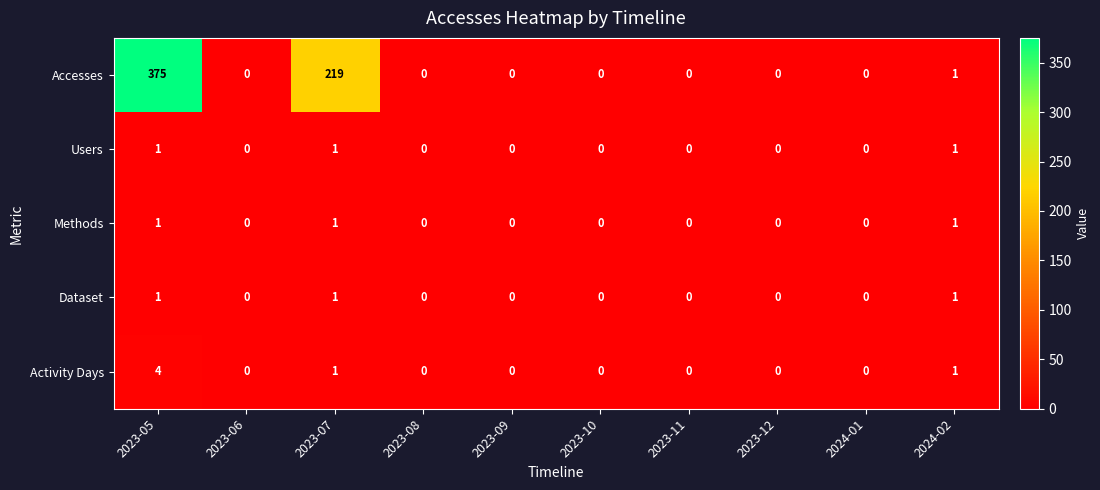

Which series has the largest range (max minus min)?

Accesses